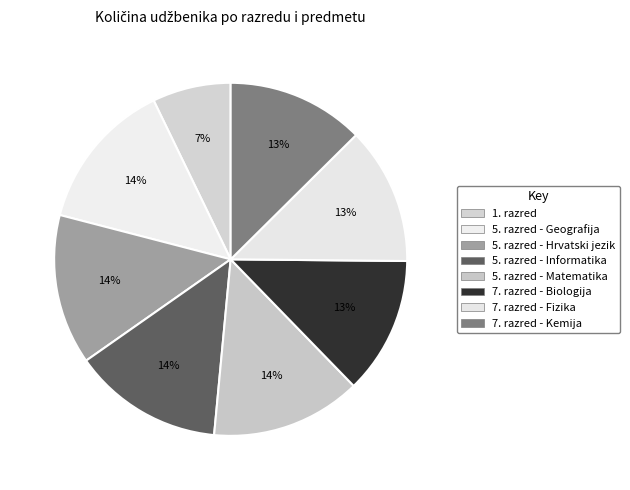

True or false: 7. razred - Biologija accounts for 3% of the total.

False